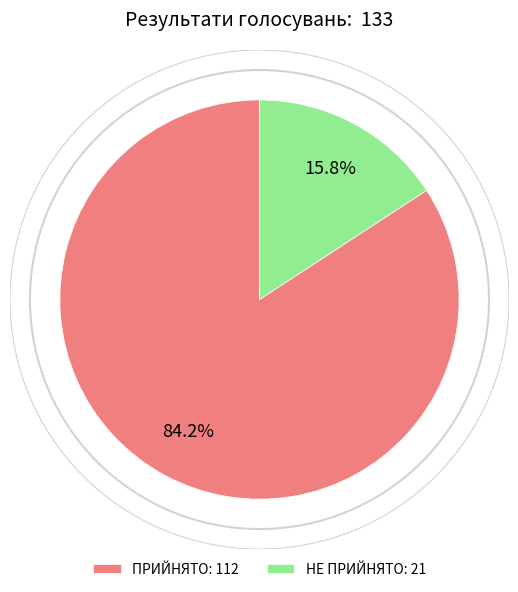

Is there any slice that represents more than half of the pie?

Yes